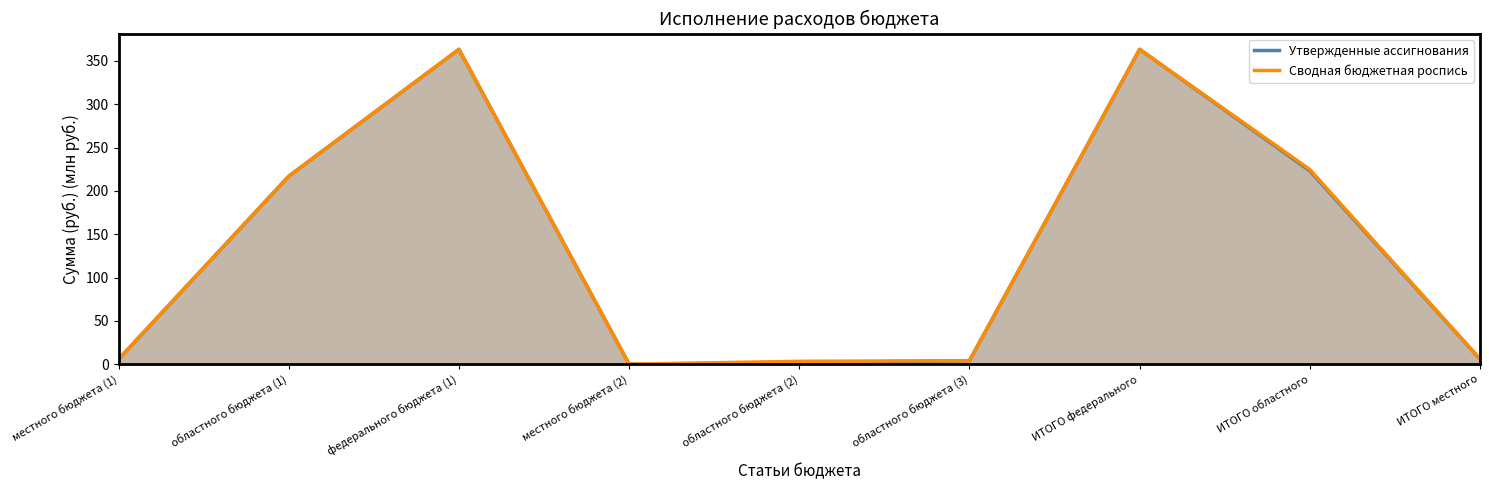

List the series in order of their overall mean, highest first.

Сводная бюджетная роспись, Утвержденные ассигнования